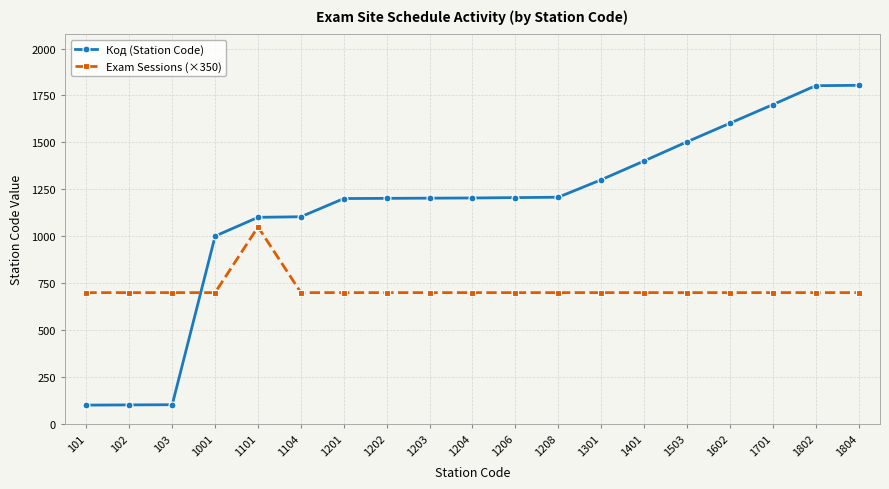

What is the value of the Exam Sessions (×350) point at the 19th from the left?

700